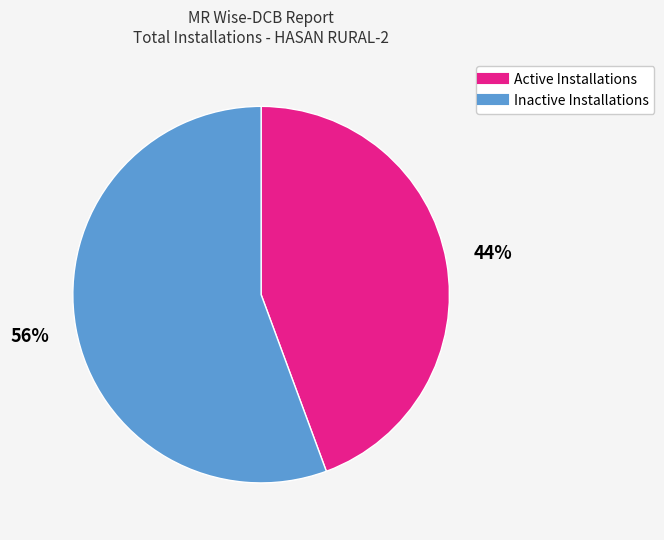

How many slices are in this pie chart?

2